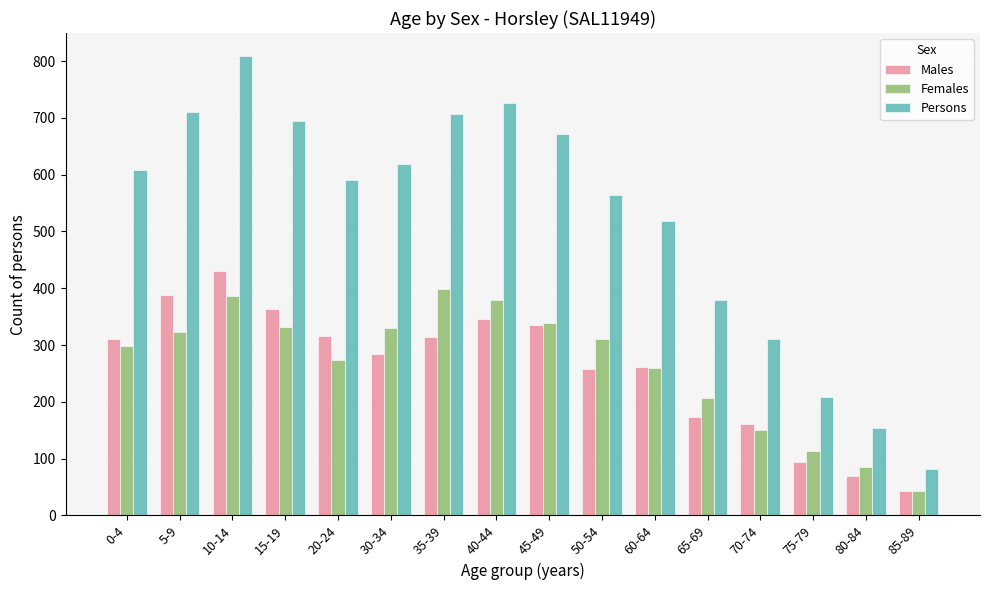

Is the value of Persons at 70-74 greater than the value of Males at 5-9?

No